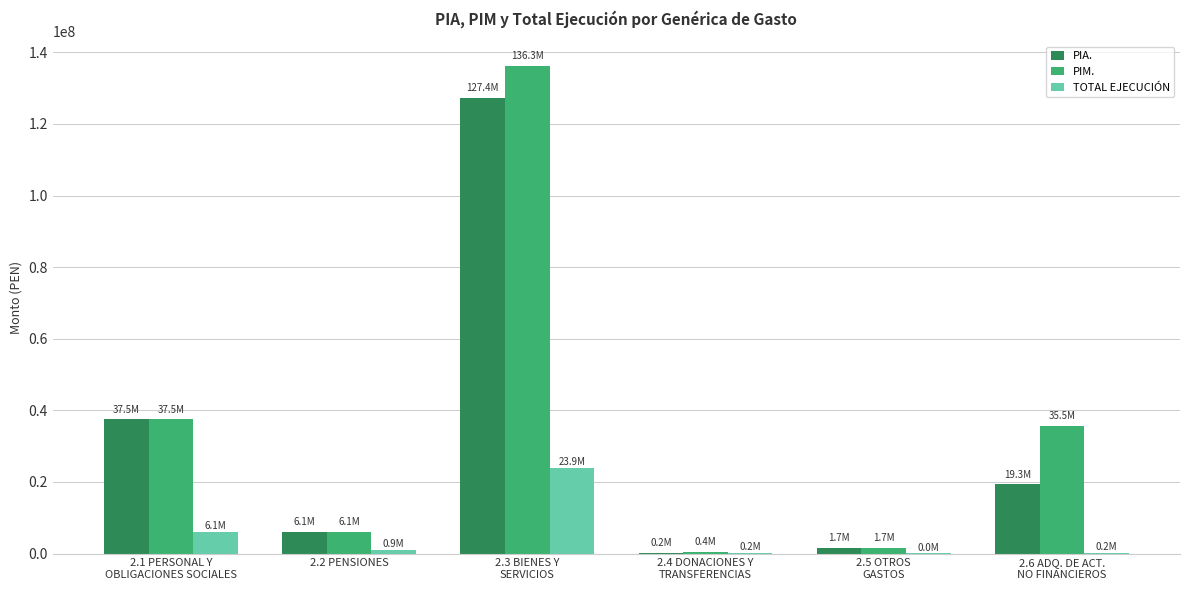

What is the maximum value for PIM.?

136309326.0